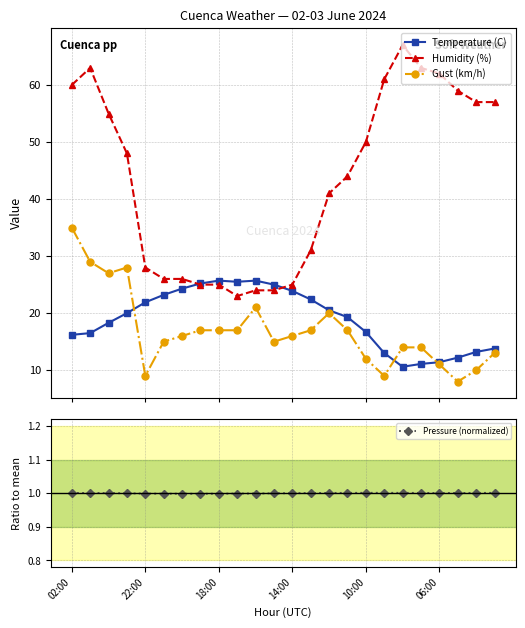

What is the maximum value for Humidity (%)?

67.0